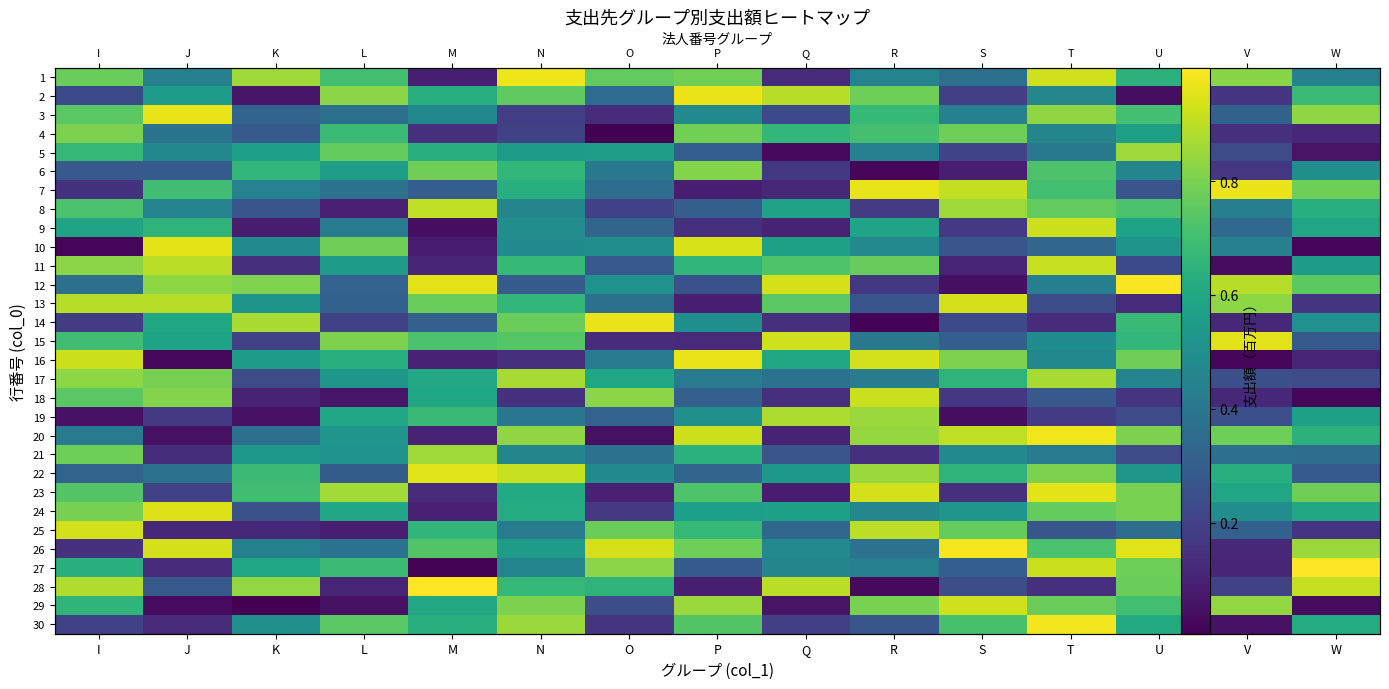

Between M and J, which is larger?

J